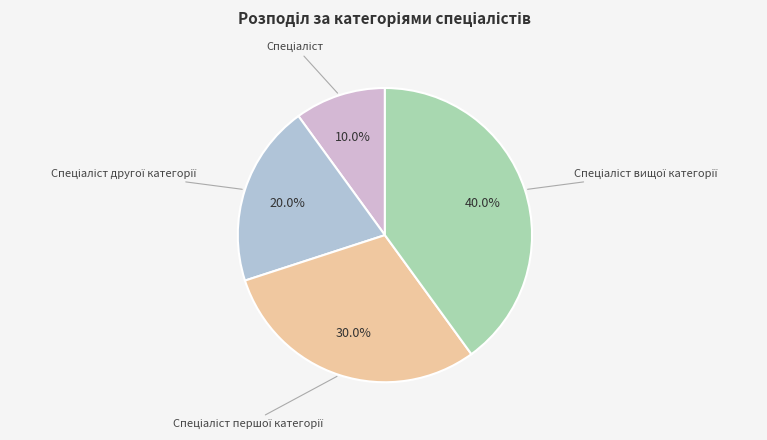

What is the largest slice in the pie chart?

Спеціаліст вищої категорії